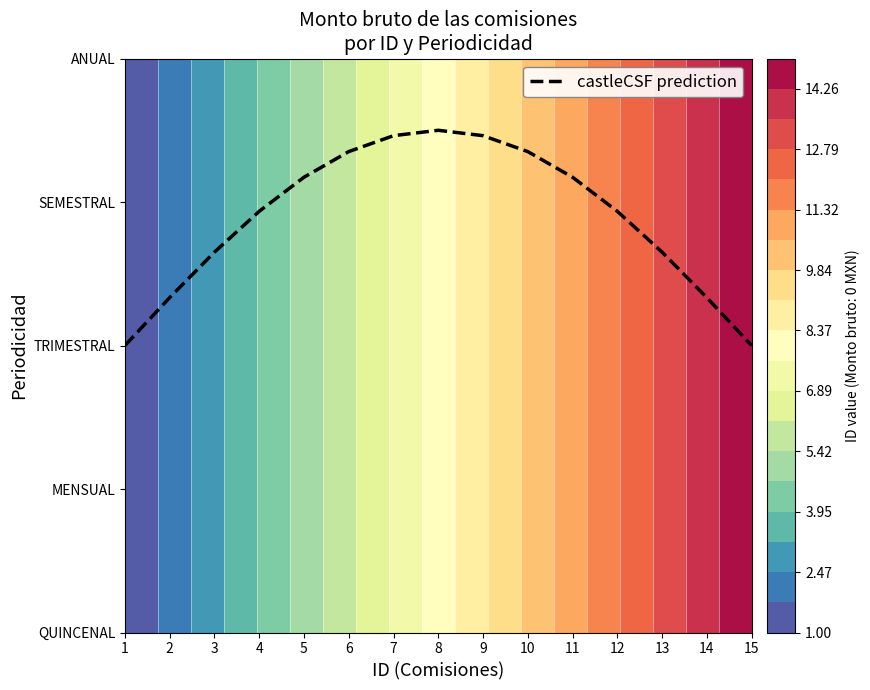

What is the difference between the maximum and second lowest values?

1.5